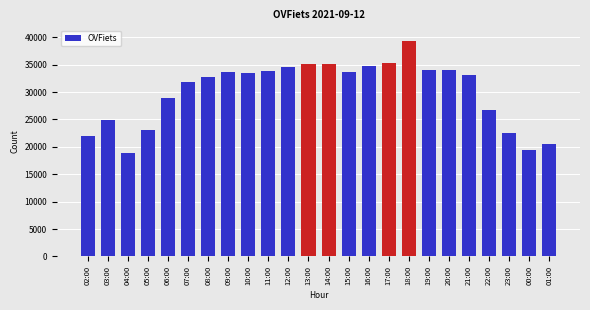

What is the value of the 8th bar from the left?

33647